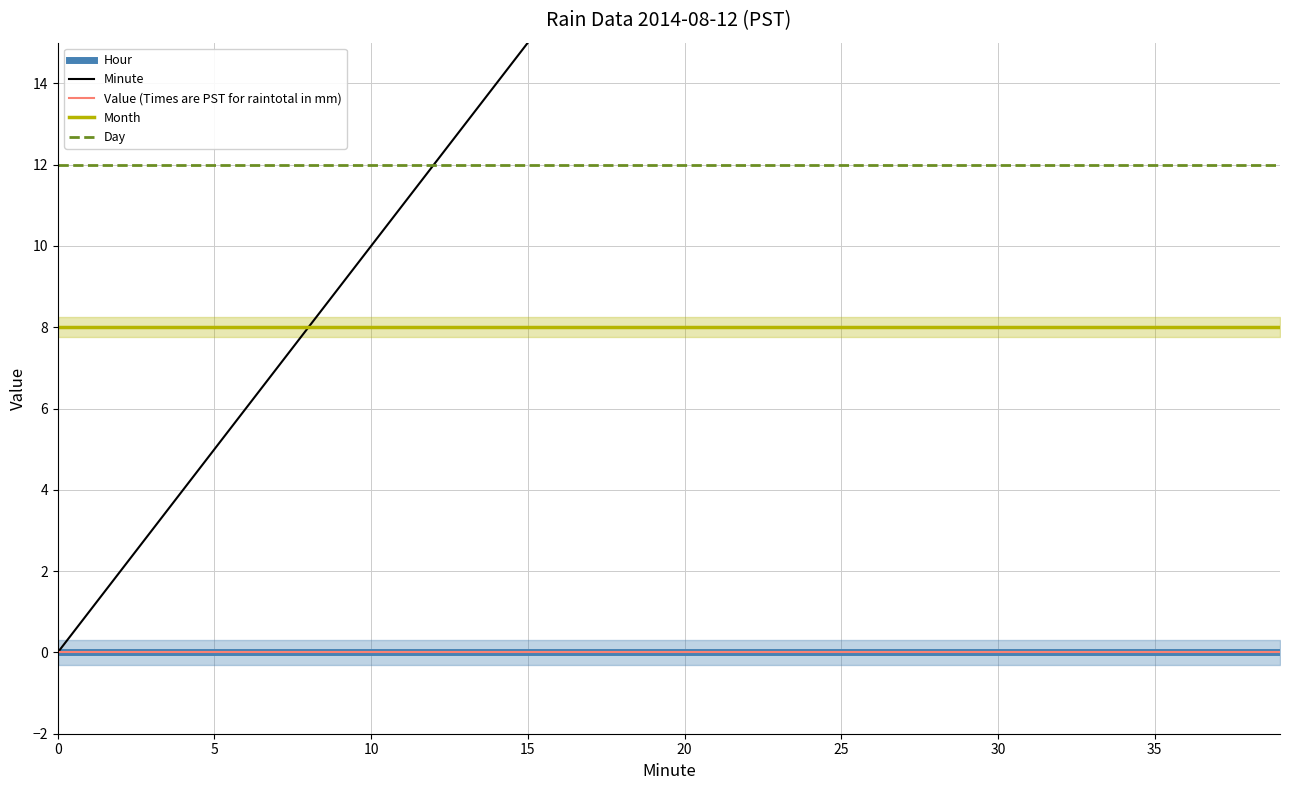

Does the chart display data point markers on the line(s)?

No